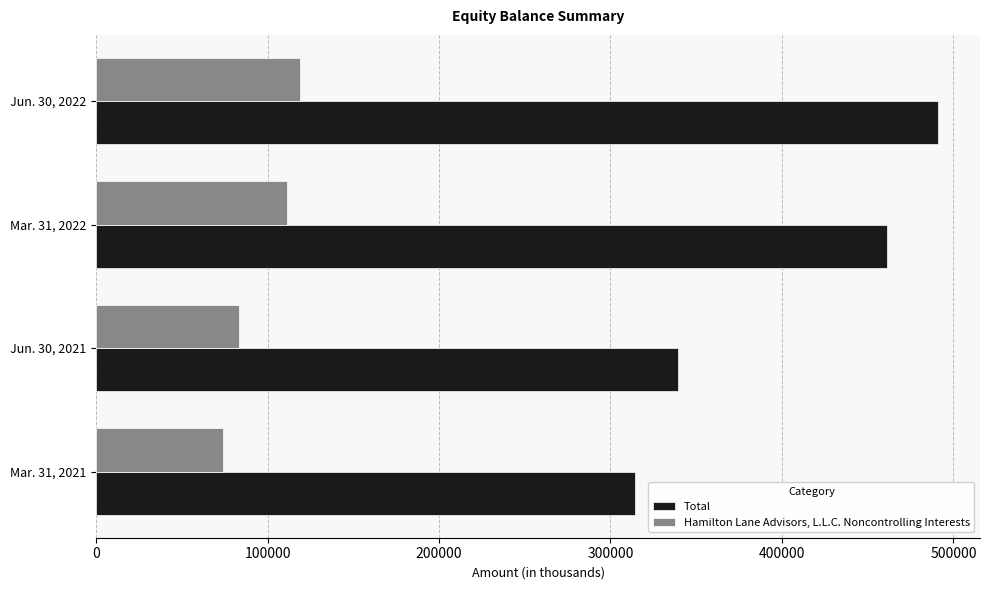

Which series has the largest total across all categories?

Total